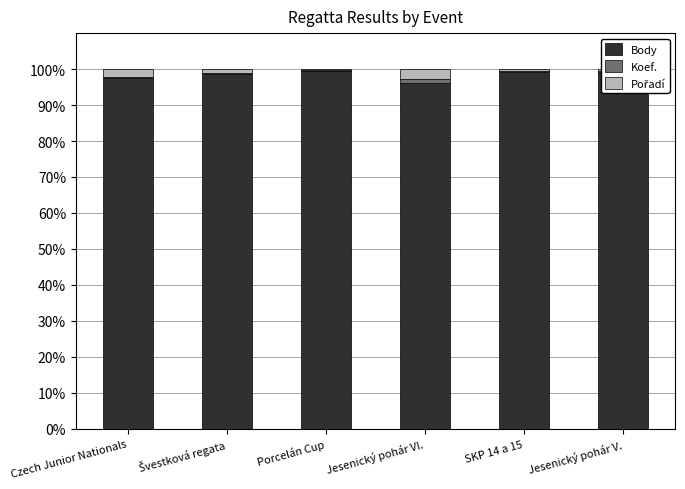

Are the bars grouped side by side (vs. stacked)?

No